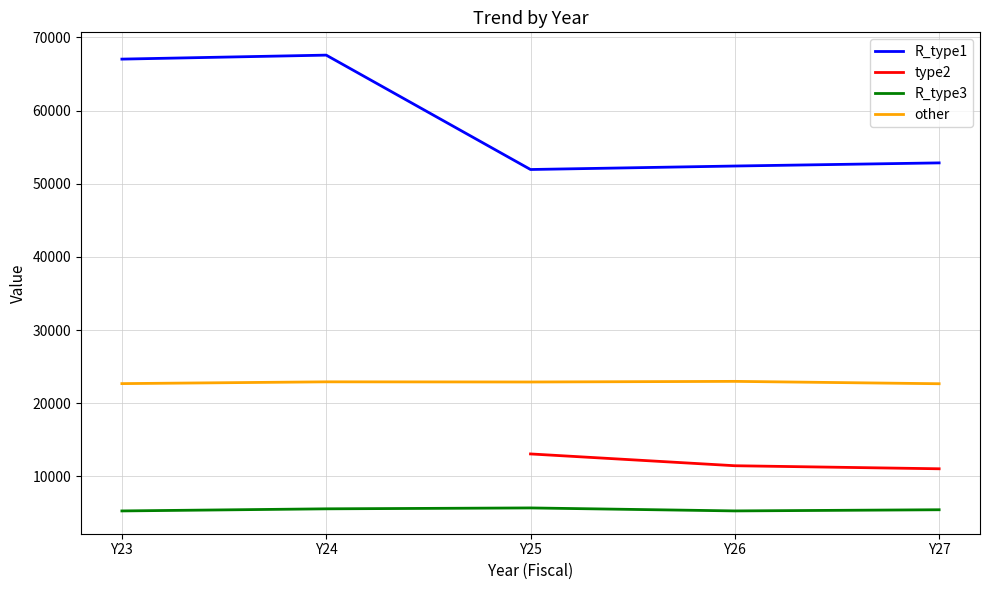

True or false: R_type1 and R_type3 cross at least once.

False